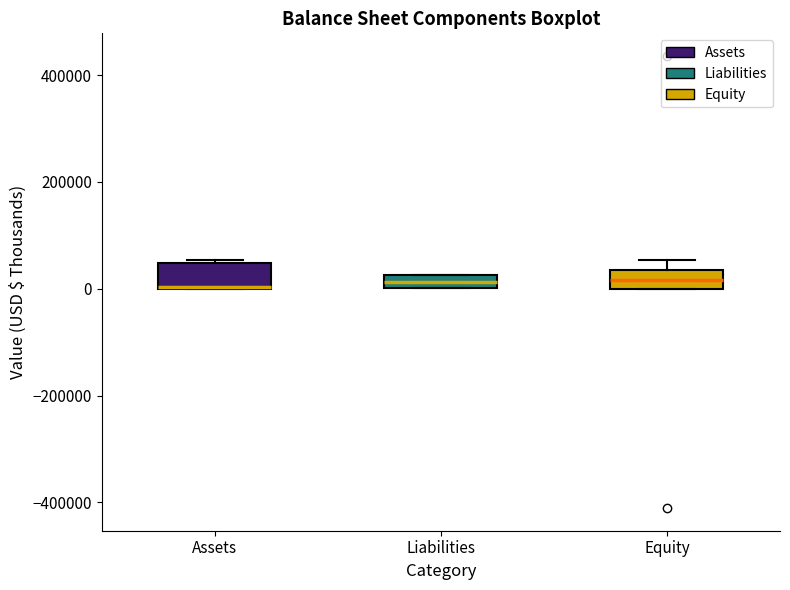

Where is the lower edge of the box for Equity on the y-axis? The values are not printed on the chart, so give them approximately, as read against the axis.

0